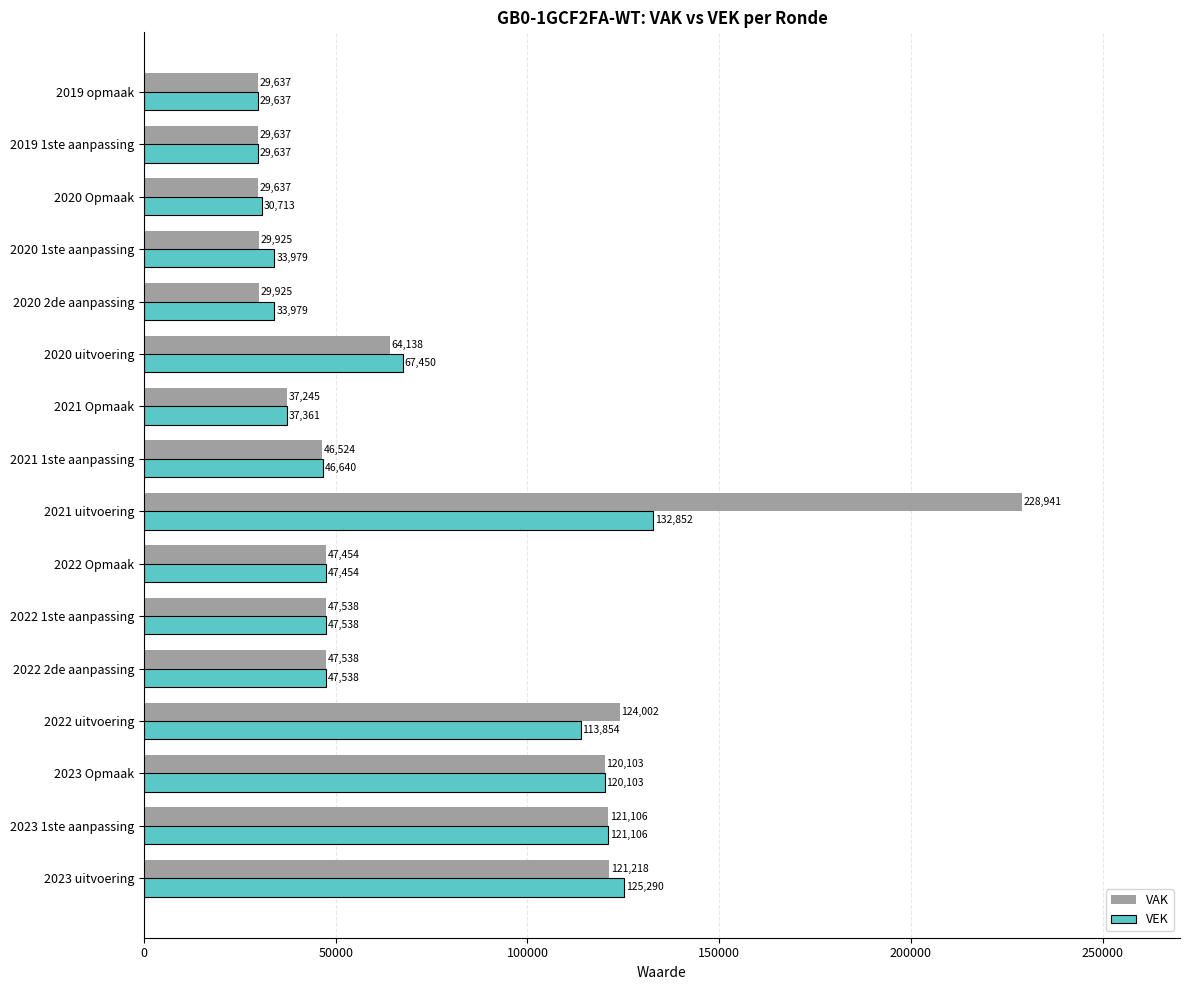

Is the value of VAK at 2022 2de aanpassing greater than the value of VEK at 2022 uitvoering?

No